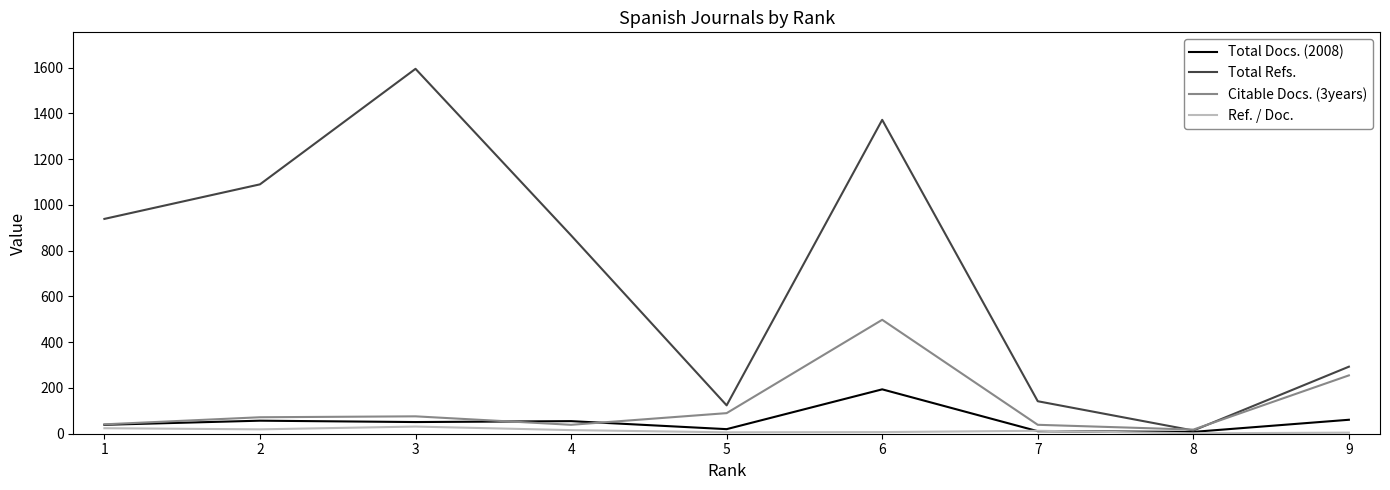

Is the value of Total Docs. (2008) at 9 greater than the value of Ref. / Doc. at 8?

Yes